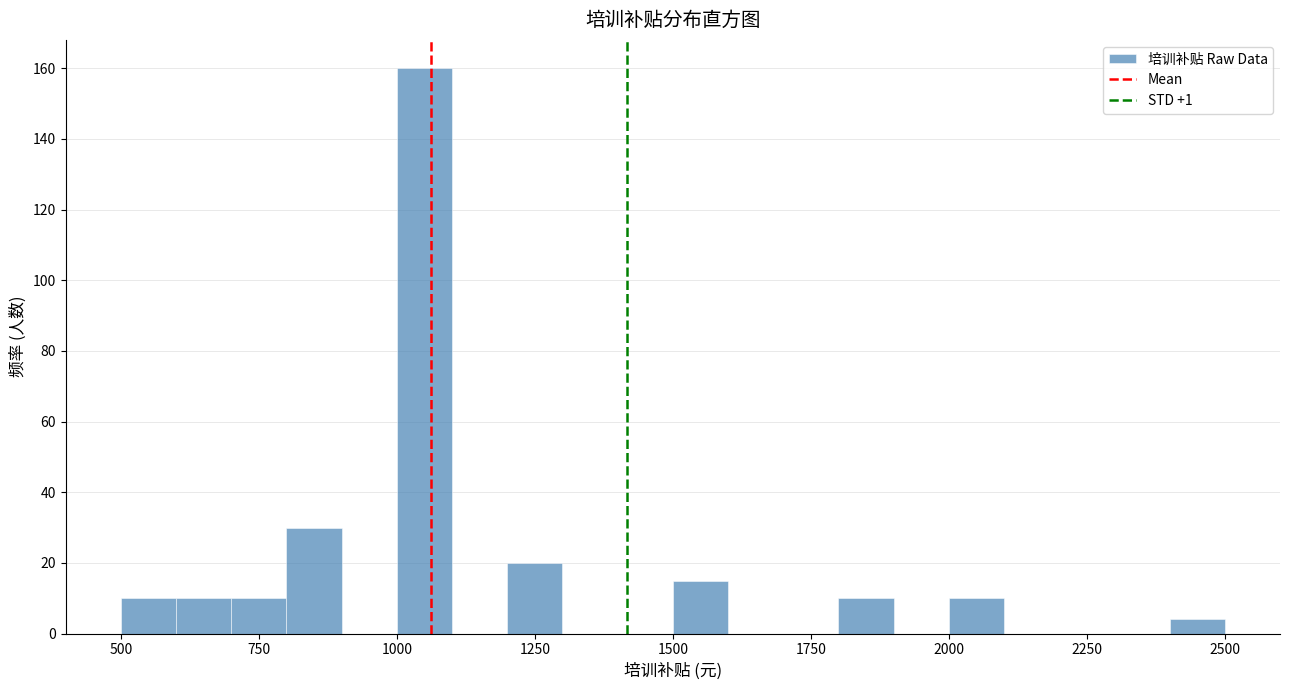

Read against the x-axis, roughly where is the centre of the tallest bar?

1050